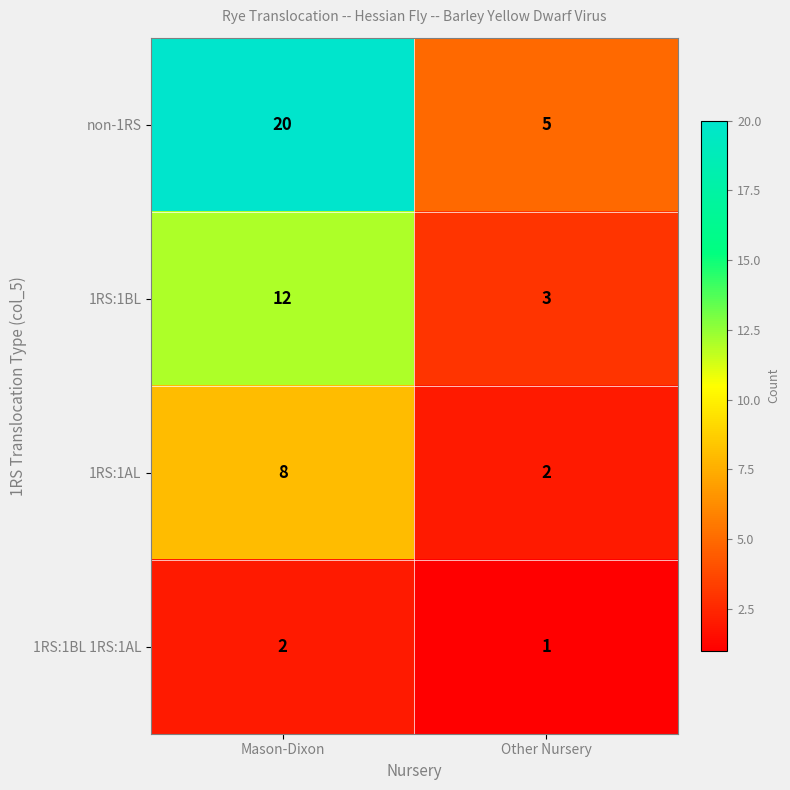

Which series changed the most between Mason-Dixon and Other Nursery?

non-1RS